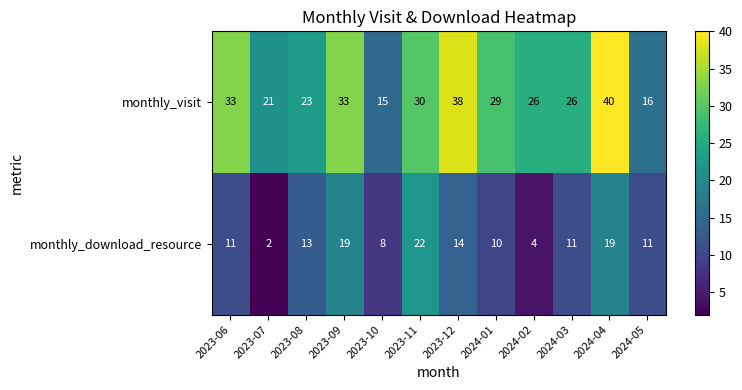

Count the number of categories in the chart.

12